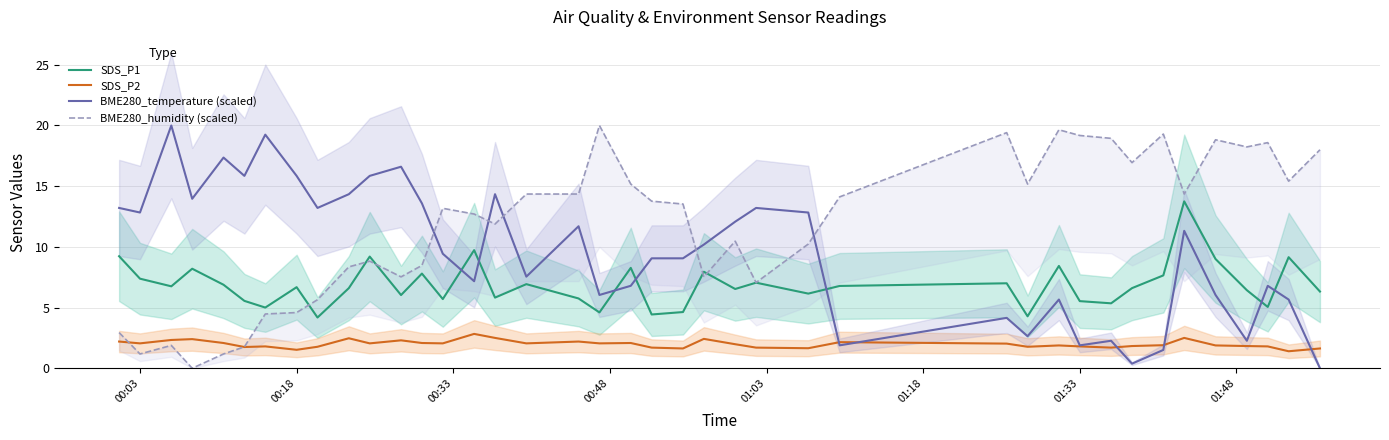

What is the highest value of the SDS_P1 series?

13.8